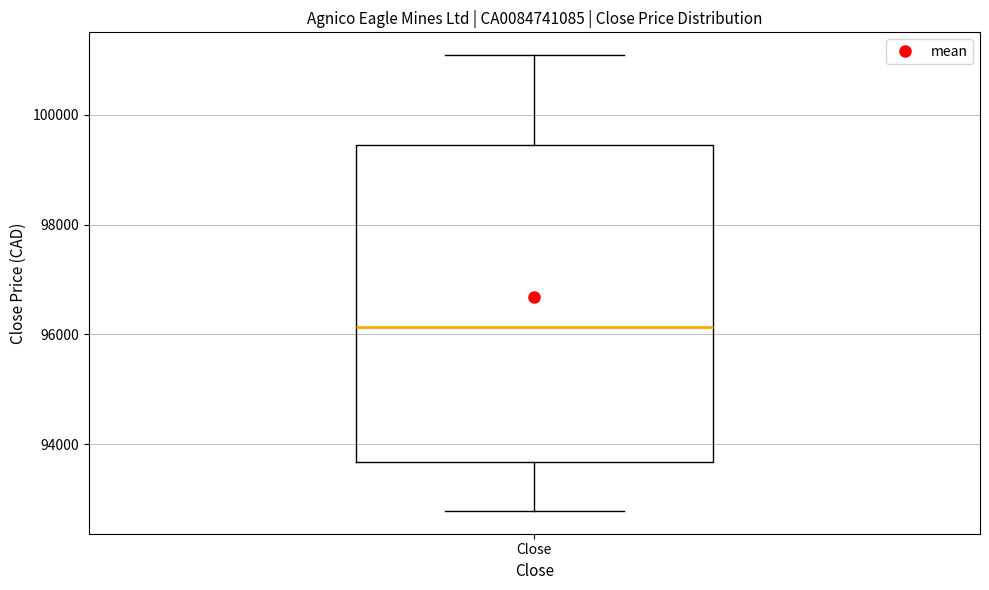

Where is the upper edge of the box for Close on the y-axis? The values are not printed on the chart, so give them approximately, as read against the axis.

99400